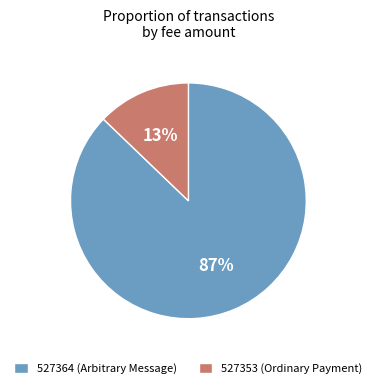

True or false: 527353 (Ordinary Payment) accounts for 13% of the total.

True